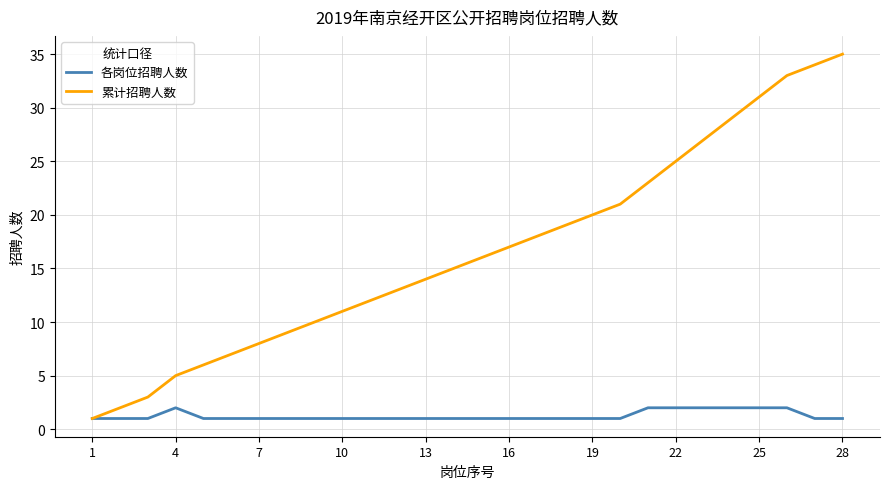

List the series in order of their peak value, lowest first.

各岗位招聘人数, 累计招聘人数